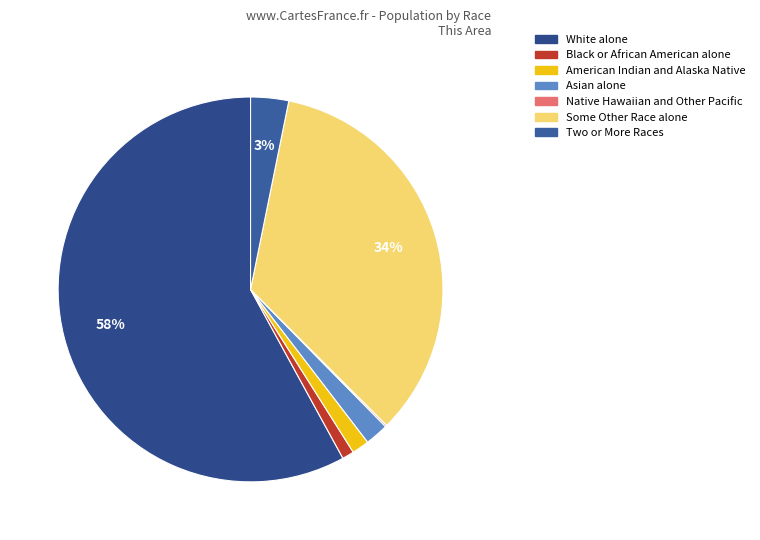

What is the change in value from Asian alone to Native Hawaiian and Other Pacific?

-111